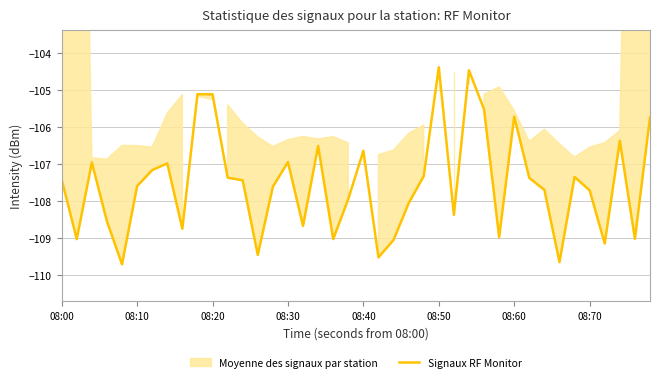

True or false: Signaux RF Monitor has a value of -54.7 at 08:70.

False